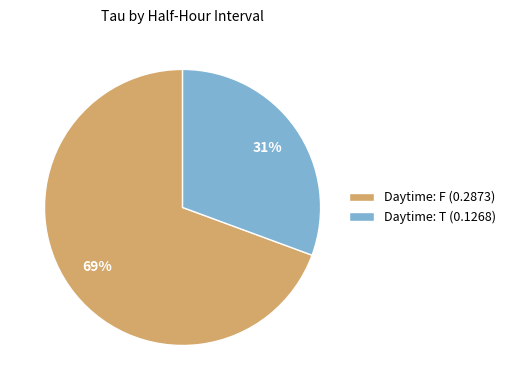

What percentage is the Daytime: T (0.1268) slice, to the nearest percent?

31%